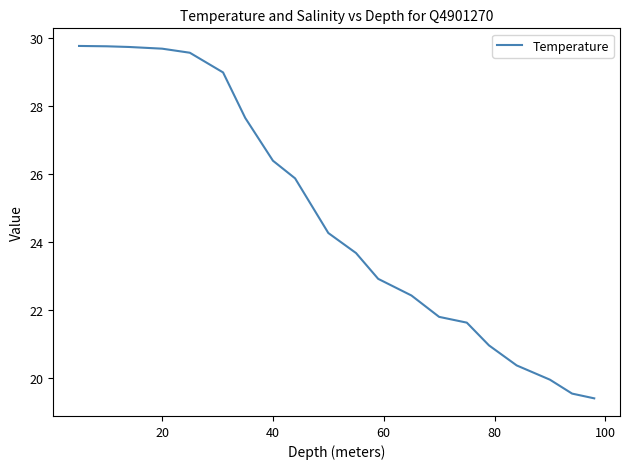

What is the smallest value displayed?

19.4